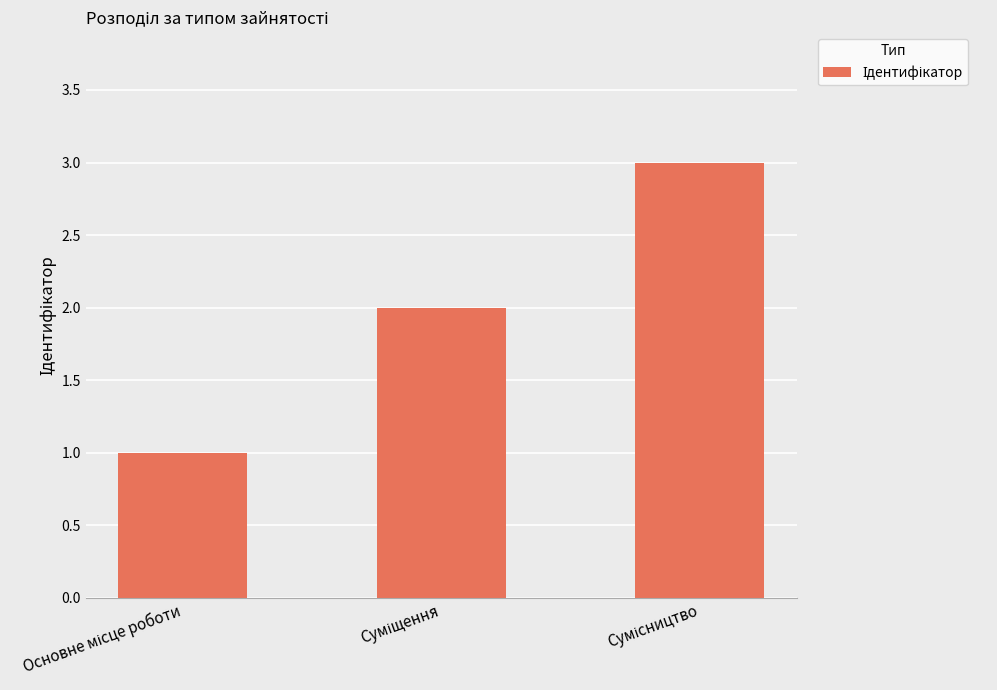

What is the sum of all values?

6